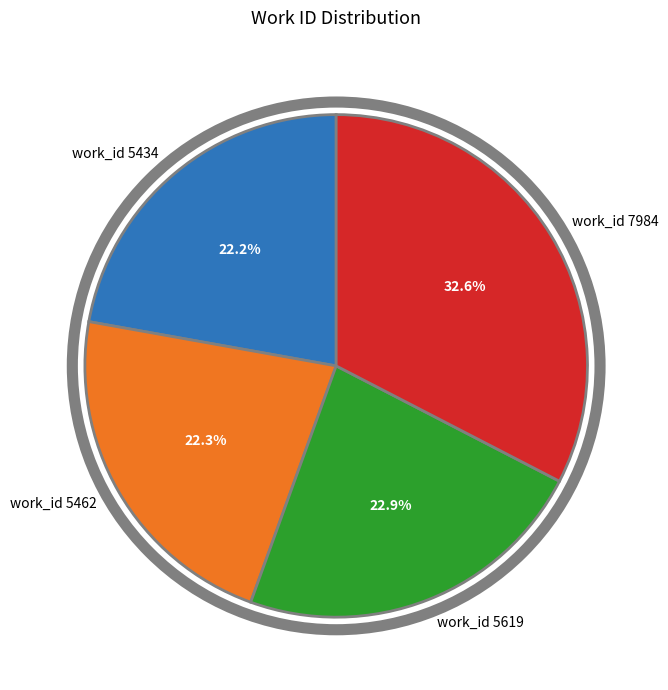

Is the sum of work_id 7984 and work_id 5462 greater than half?

Yes